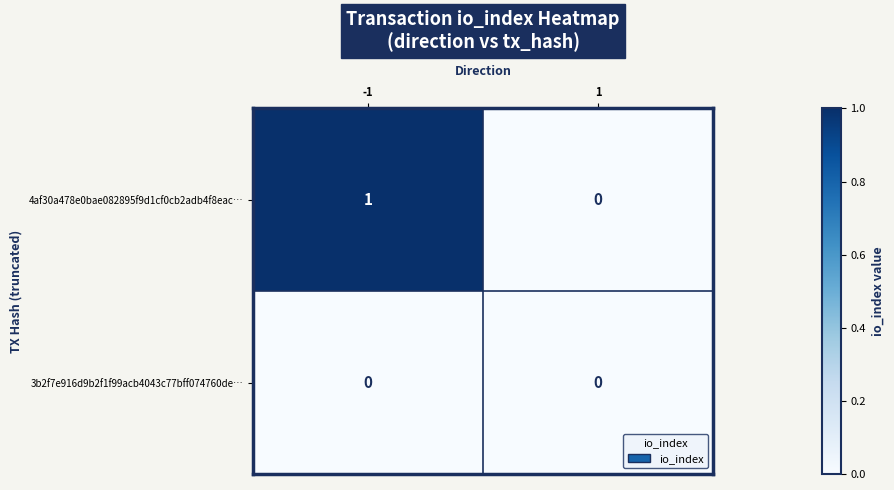

The 4af30a478e0bae082895f9d1cf0cb2adb4f8eac… series shows 1 at 1. True or false?

False